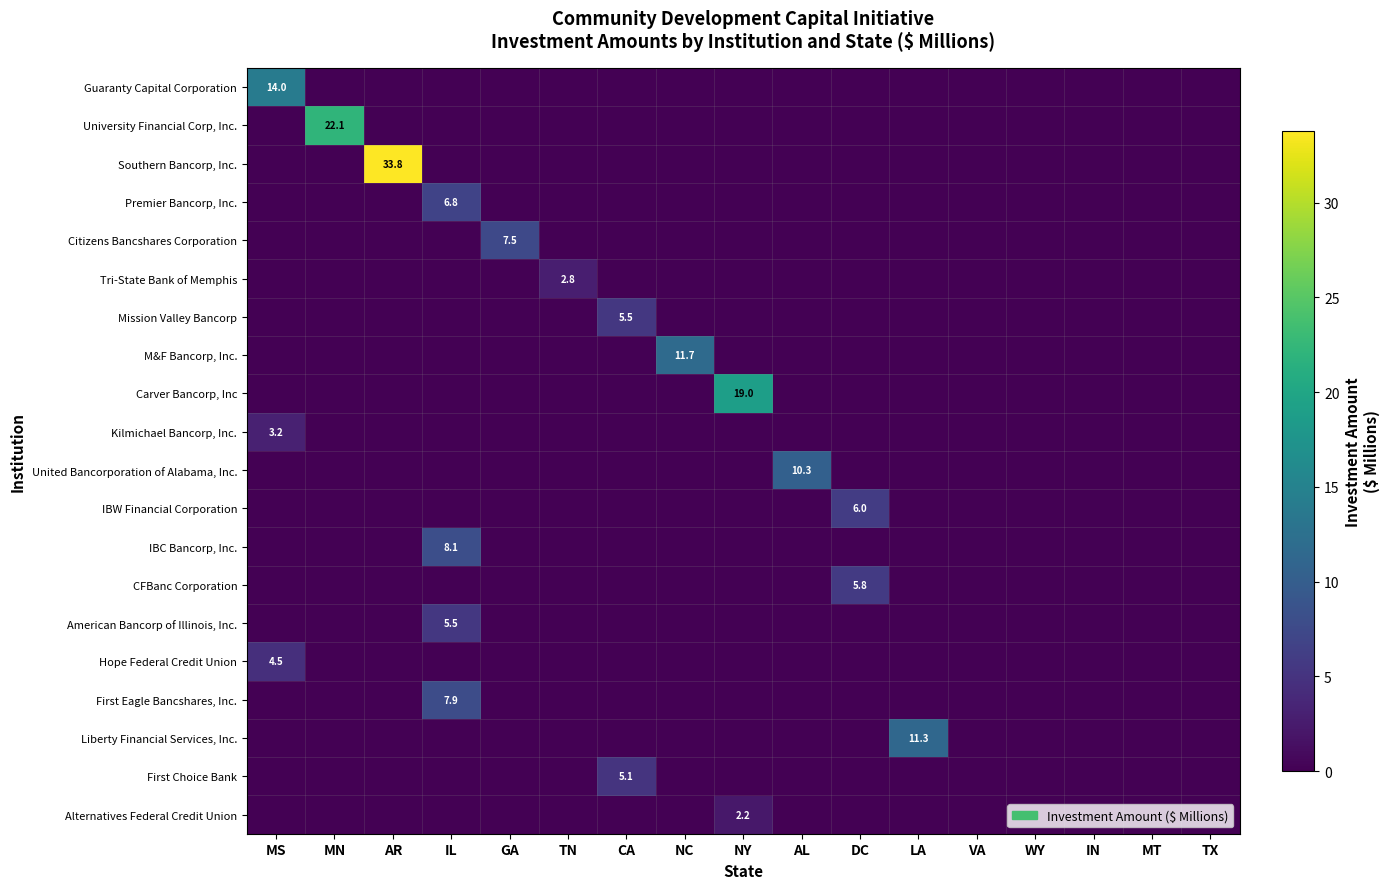

Is it true that Tri-State Bank of Memphis equals 2.8 at TN?

True